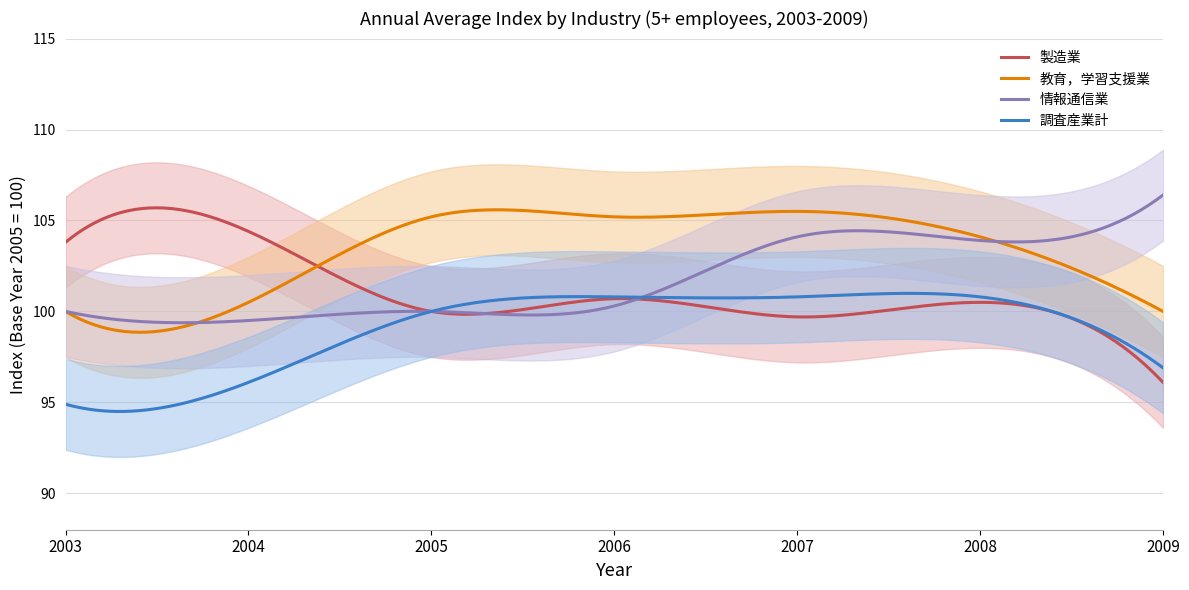

Which label corresponds to the largest value in the chart?

2009